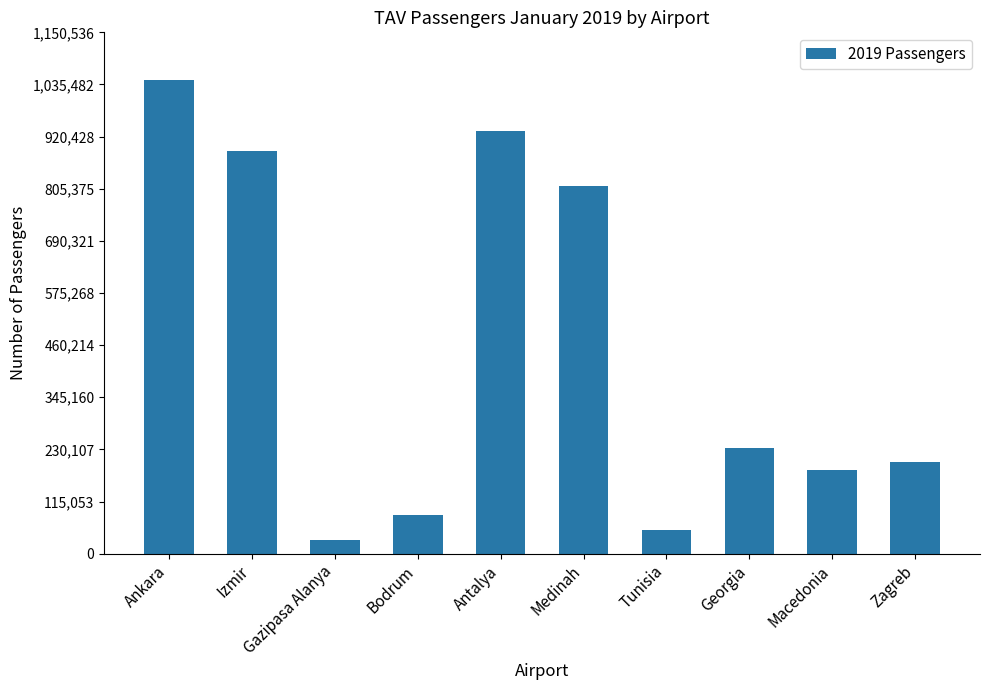

How many categories are shown in the chart?

10